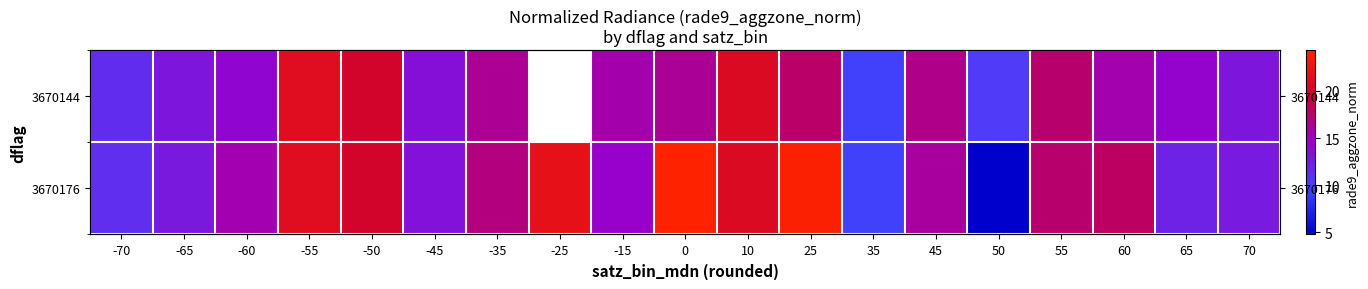

The value of 3670176 at 10 is 31.7. True or false?

False